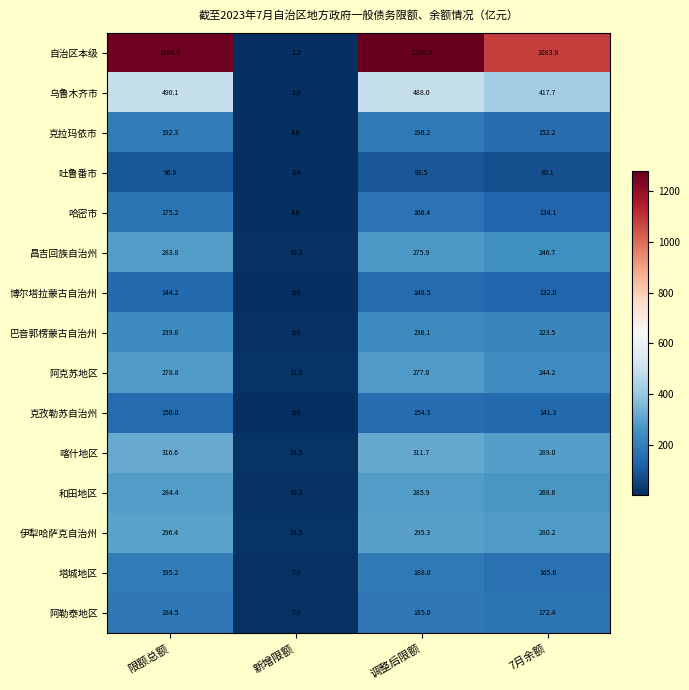

Which series has the largest total across all categories?

自治区本级